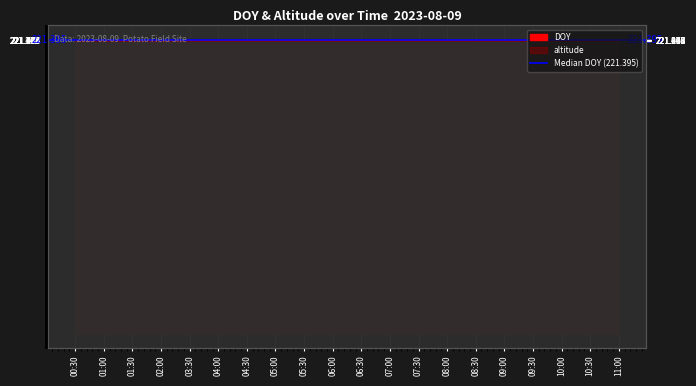

What is the difference between the values at 11:00 and 08:00?

0.1